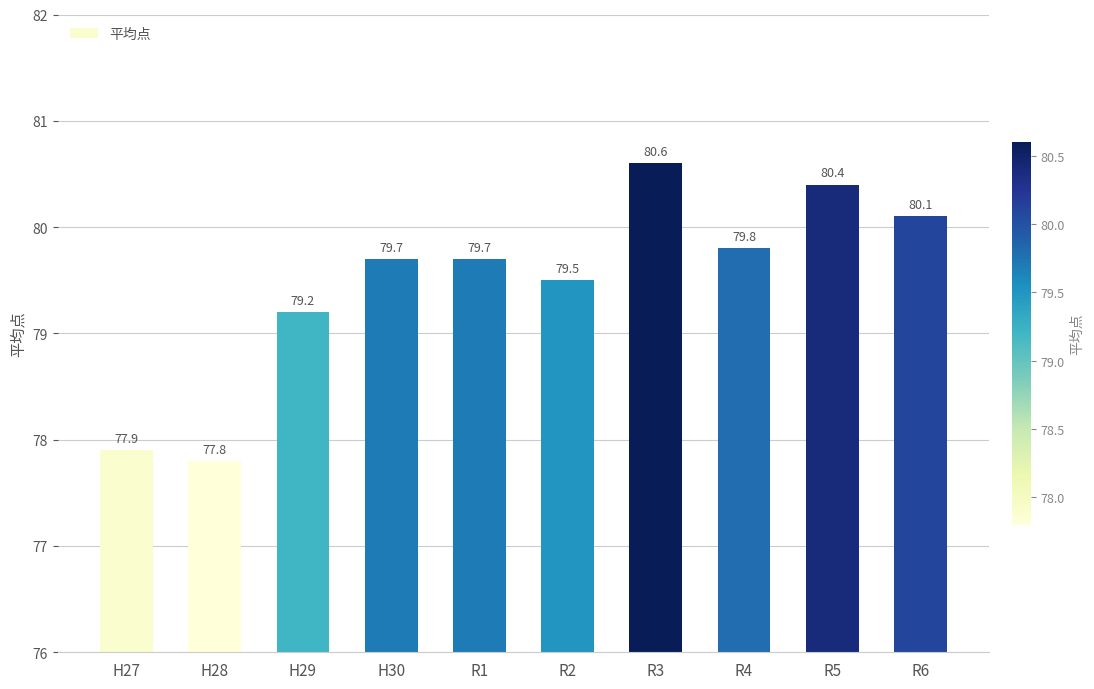

At which category does the chart reach its peak across all series?

R3